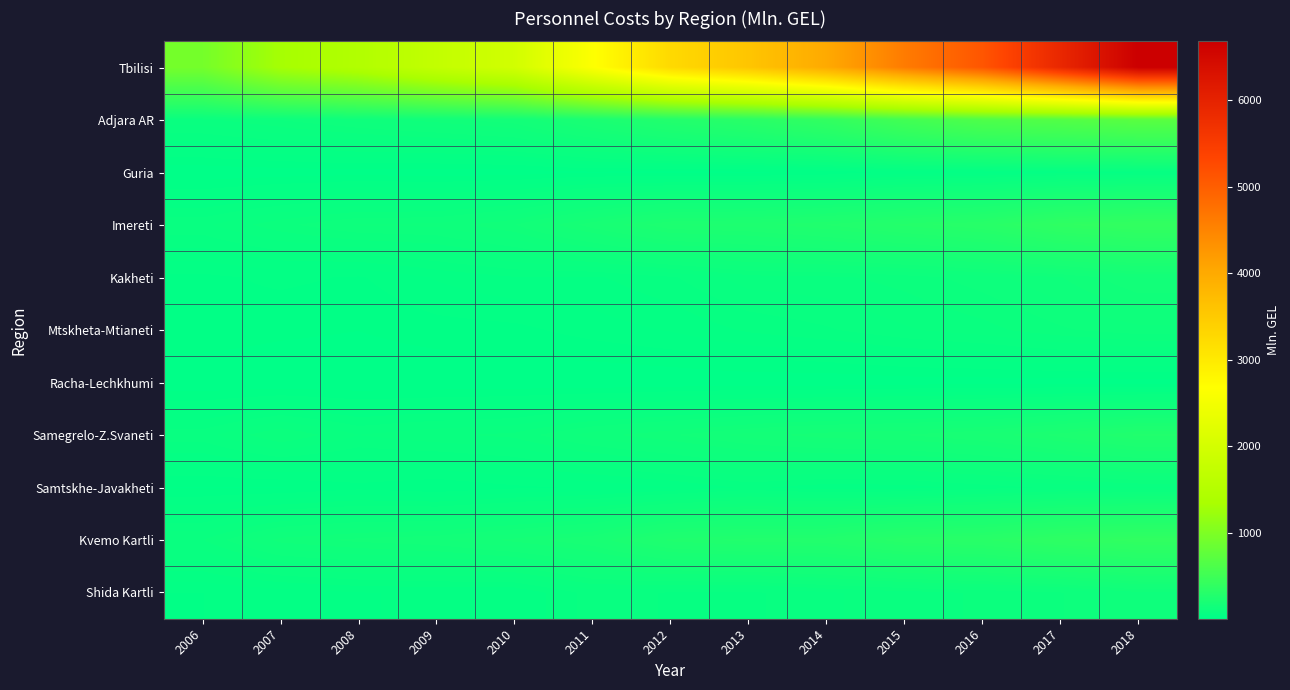

Which category has the lowest value across all series?

2011